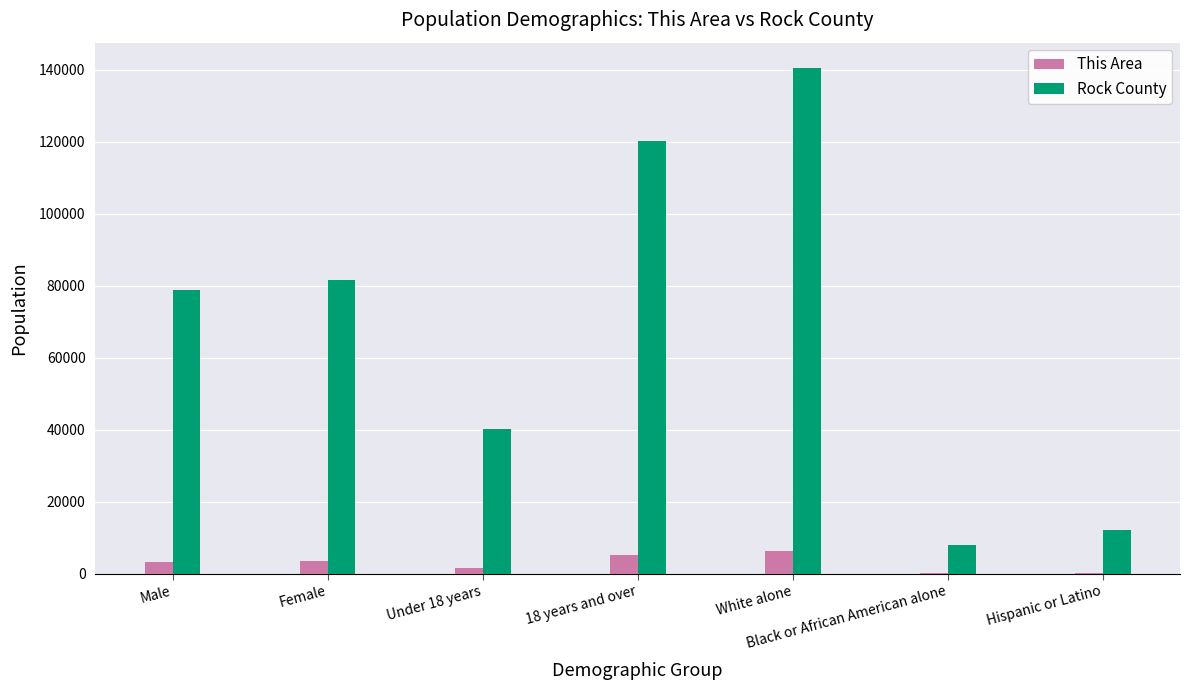

The Rock County series shows 19964 at Hispanic or Latino. True or false?

False